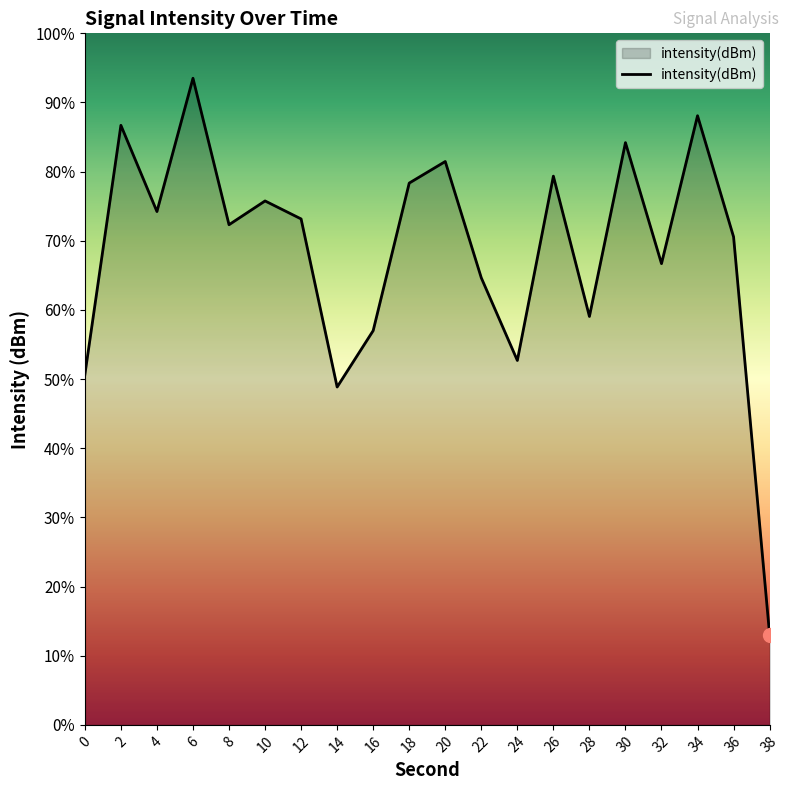

Reading left to right, what are all the values shown in this chart?

-133.8	-122.3	-126.2	-120.1	-126.9	-125.8	-126.6	-134.4	-131.8	-124.9	-123.9	-129.3	-133.1	-124.6	-131.1	-123.1	-128.7	-121.8	-127.4	-145.8